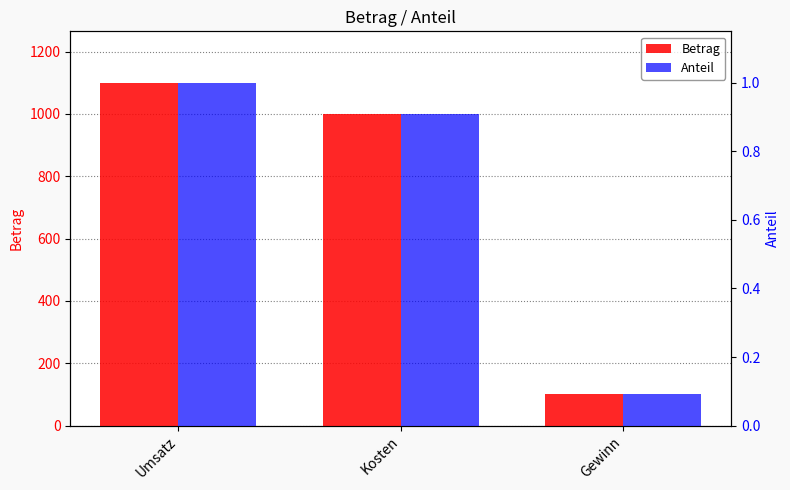

Reading left to right, what are all the values shown in this chart?

Betrag: Umsatz=1100.0	Kosten=1000.0	Gewinn=100.0
Anteil: Umsatz=1.0	Kosten=0.9	Gewinn=0.1